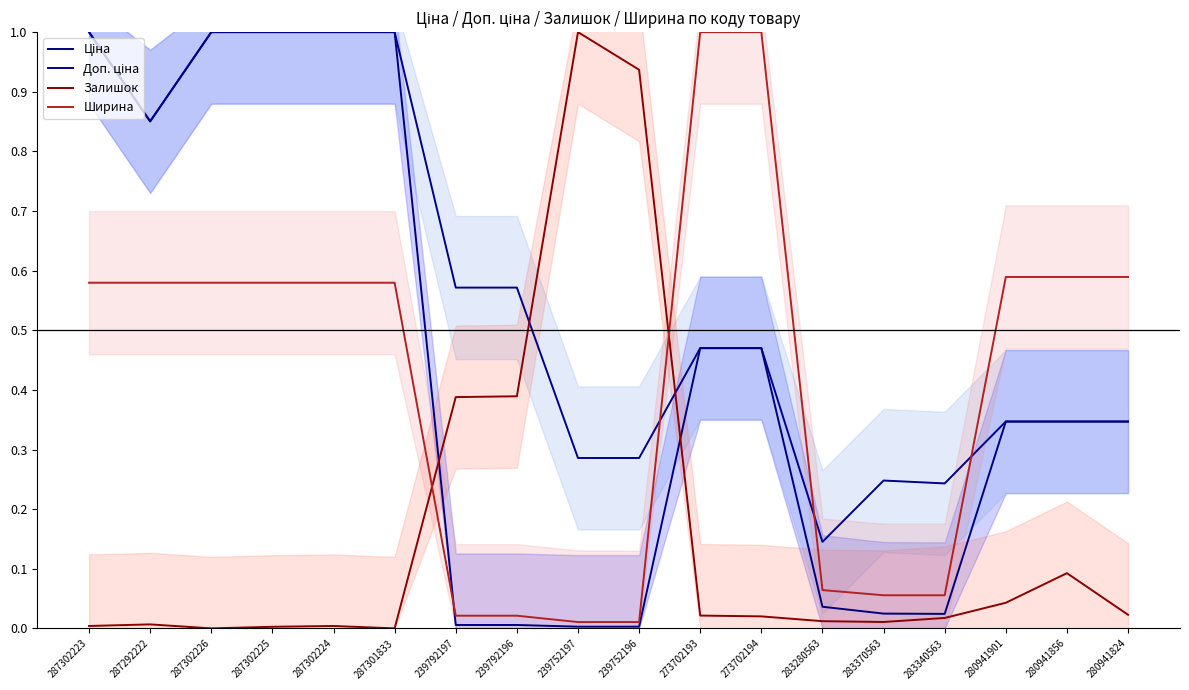

Which has a higher value, 287292222 or 239752196?

287292222